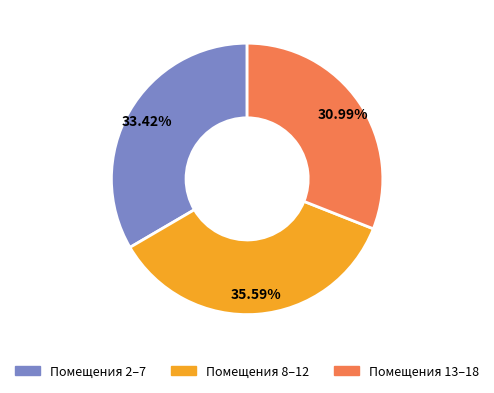

What is the smallest slice in the pie chart?

Помещения 13–18